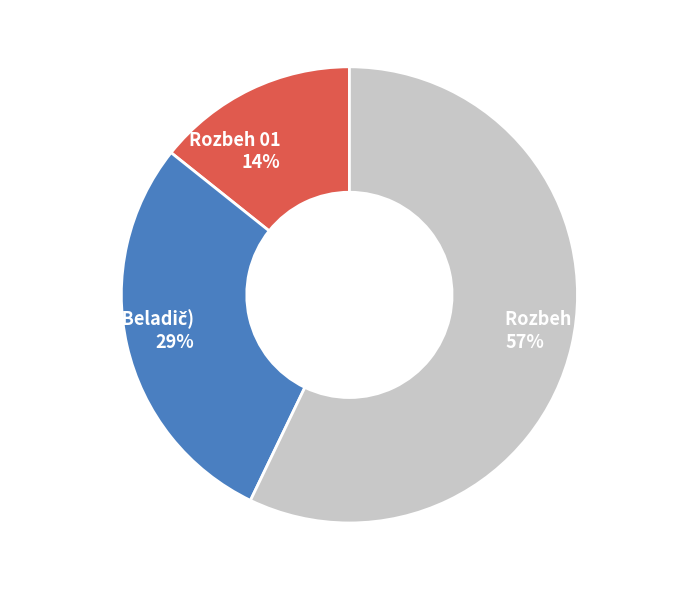

Which category has the biggest portion of the pie?

Rozbeh 02 (Bellus)